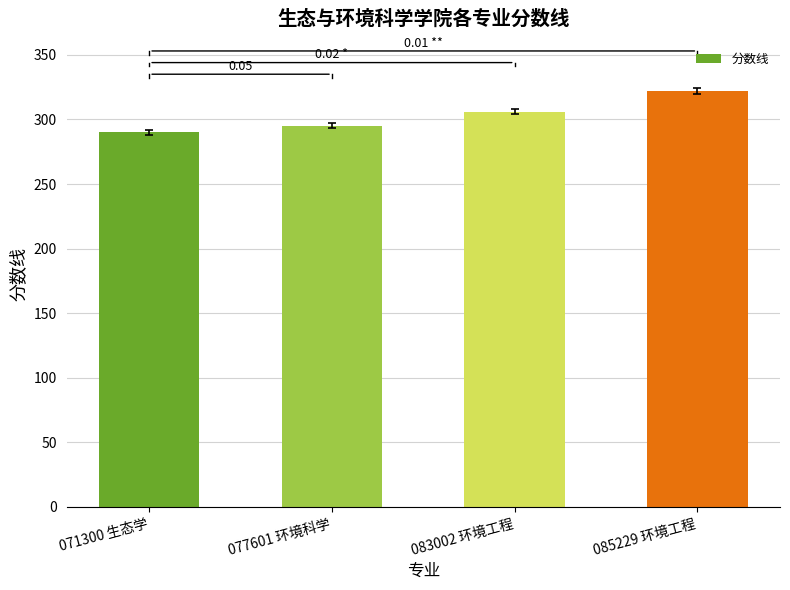

Is it true that the value at 085229 环境工程 is 322?

True